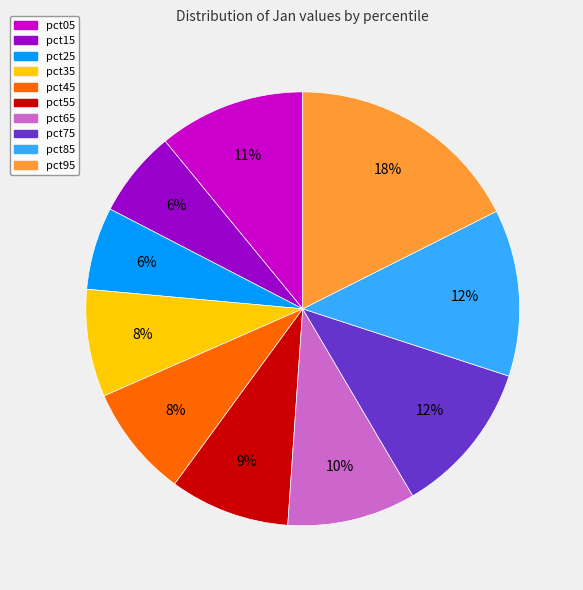

Which category has the biggest portion of the pie?

pct95